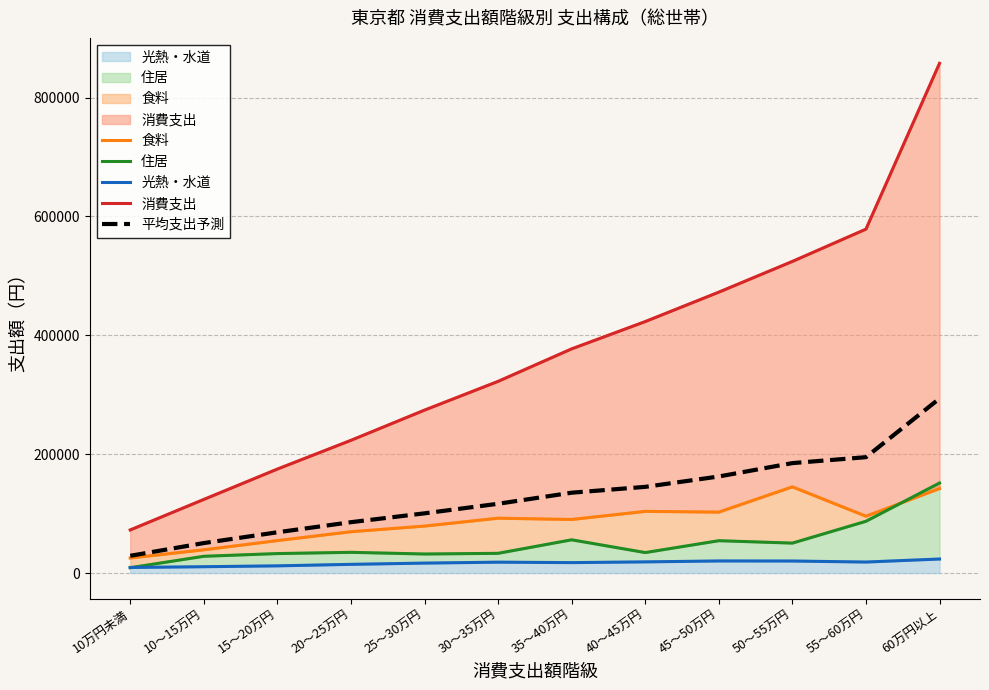

At 10万円未満, list the series in order from largest to smallest.

消費支出, 平均支出予測, 食料, 光熱・水道, 住居